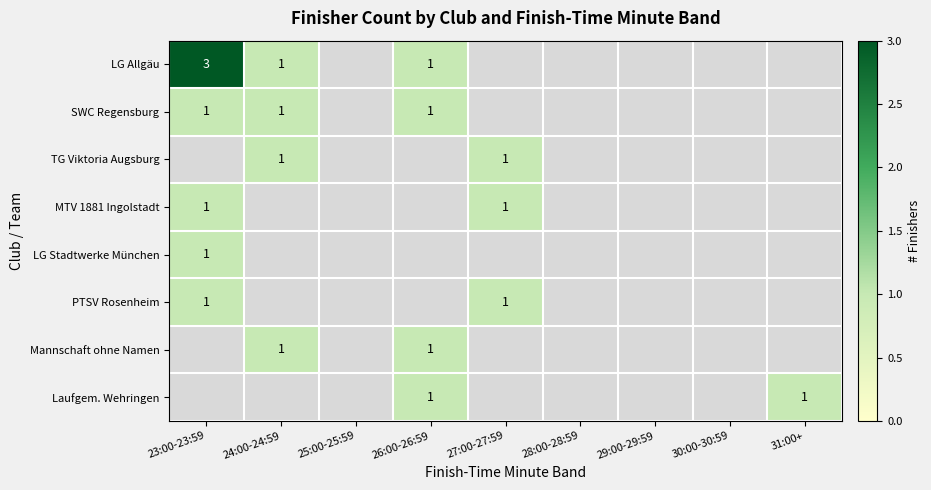

At how many categories does at least one series exceed 1?

1